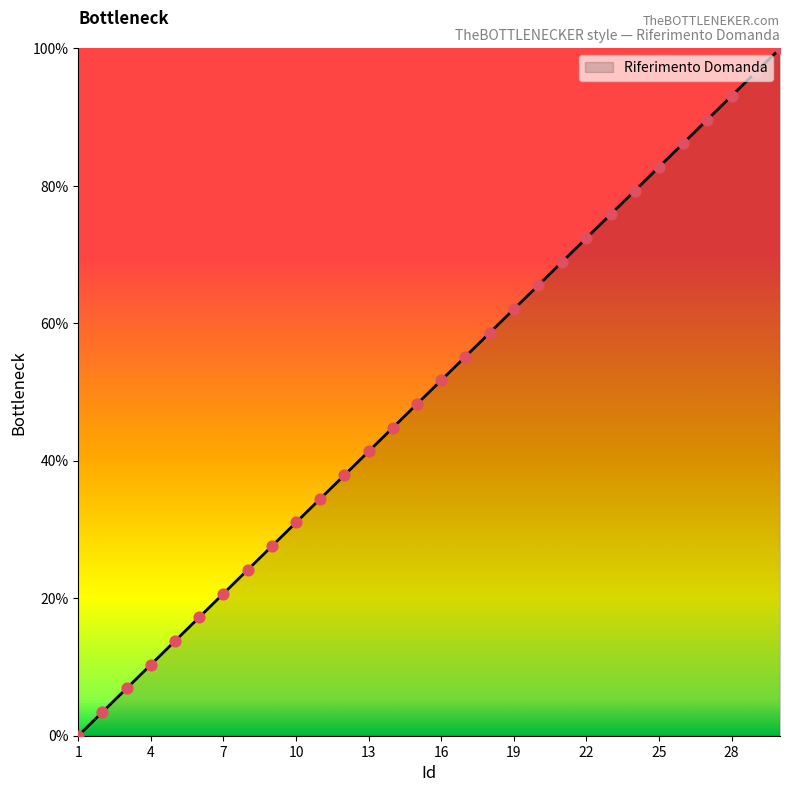

What is the difference between the maximum and minimum values?

100.0